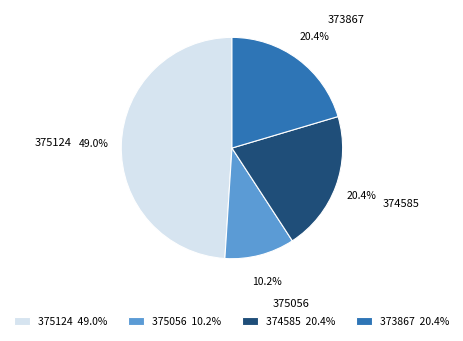

What percentage is NOT represented by 375124?

51.0%